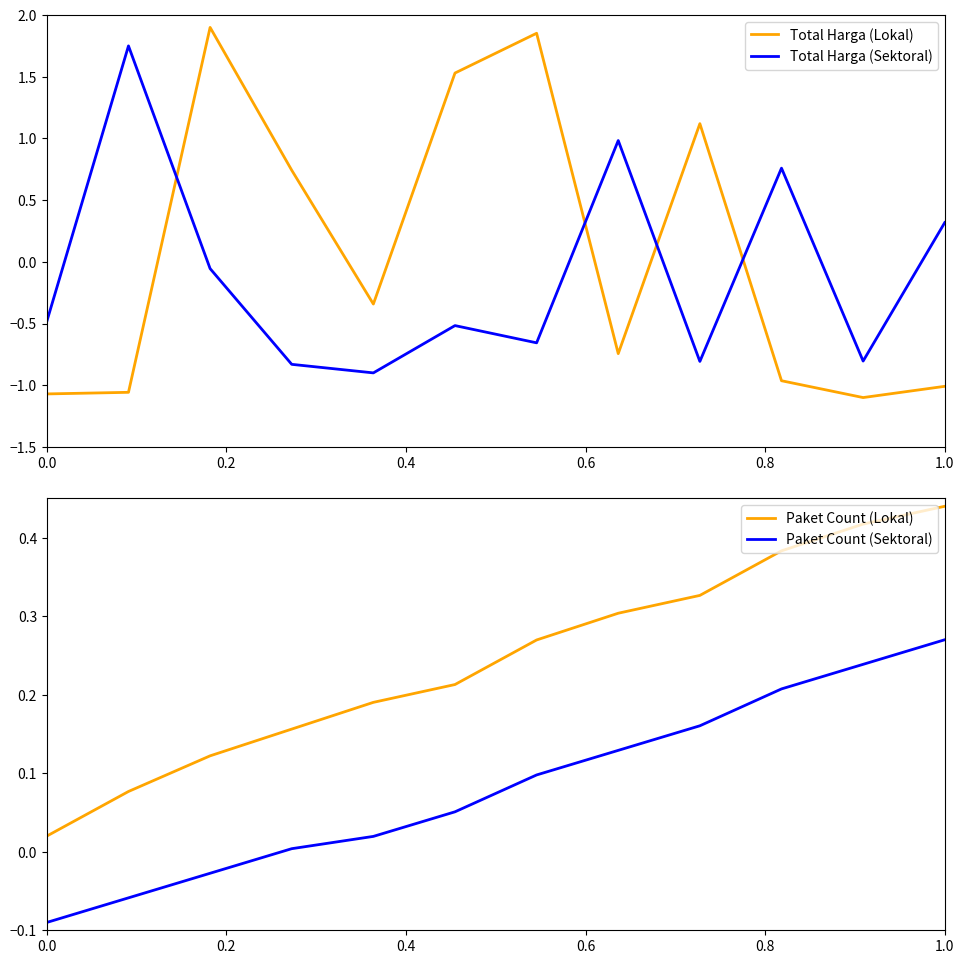

How many interior local peaks does the Total Harga (Sektoral) series have?

4